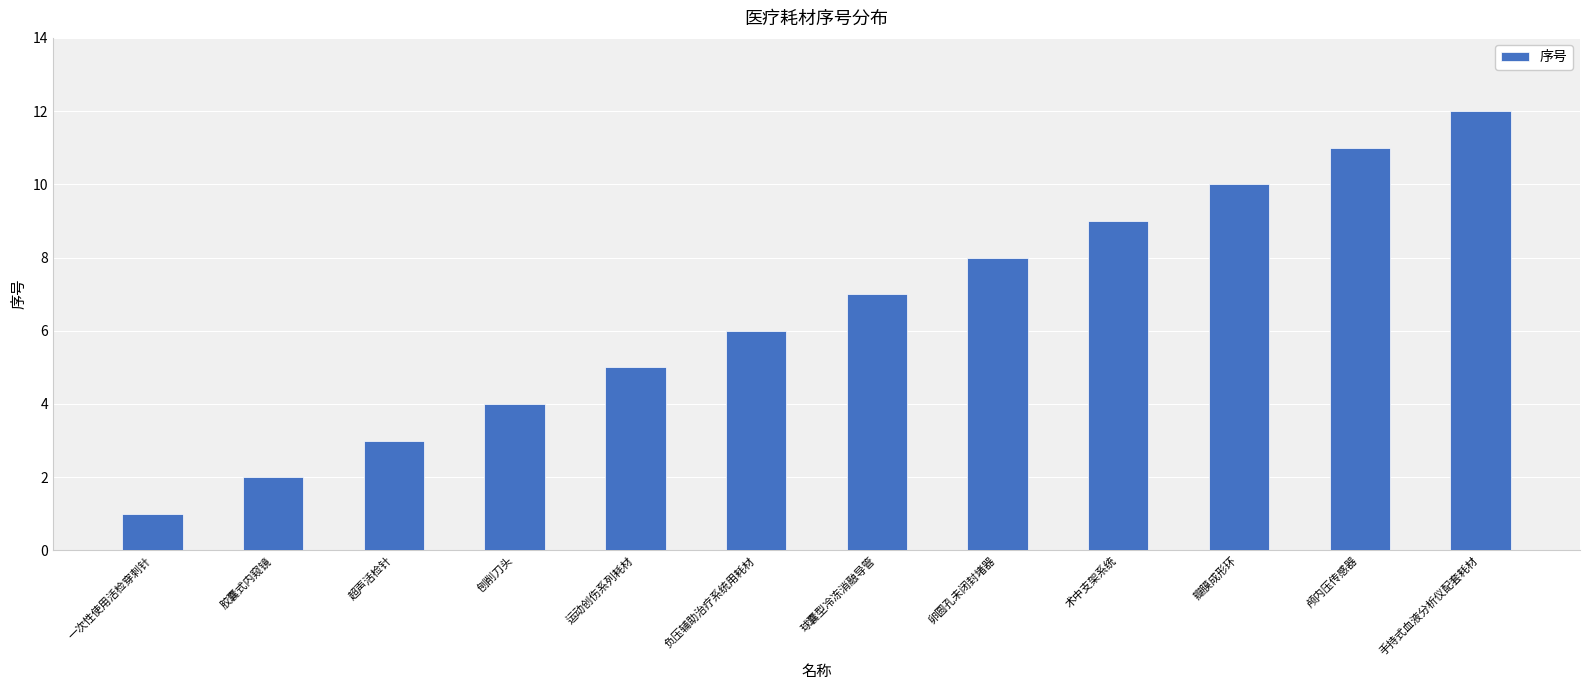

The chart shows a value of 1 at 一次性使用活检穿刺针. True or false?

True